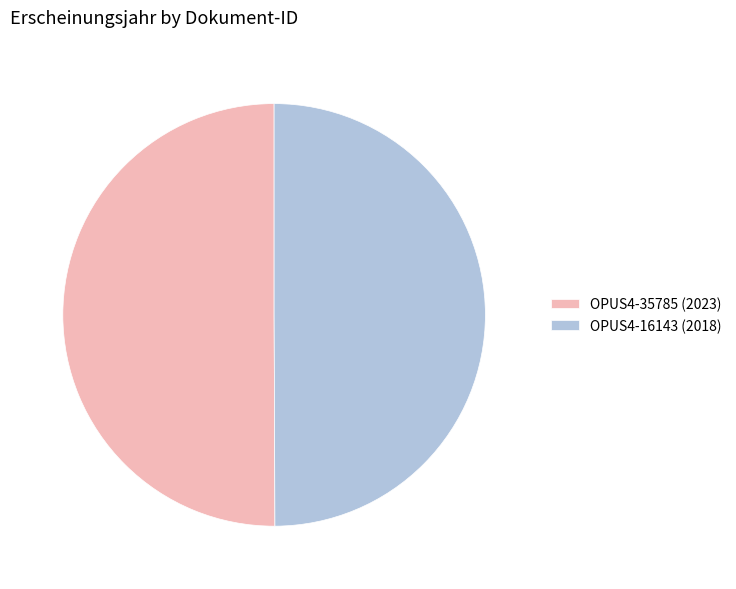

The OPUS4-35785 (2023) slice represents 50% of the pie. True or false?

True